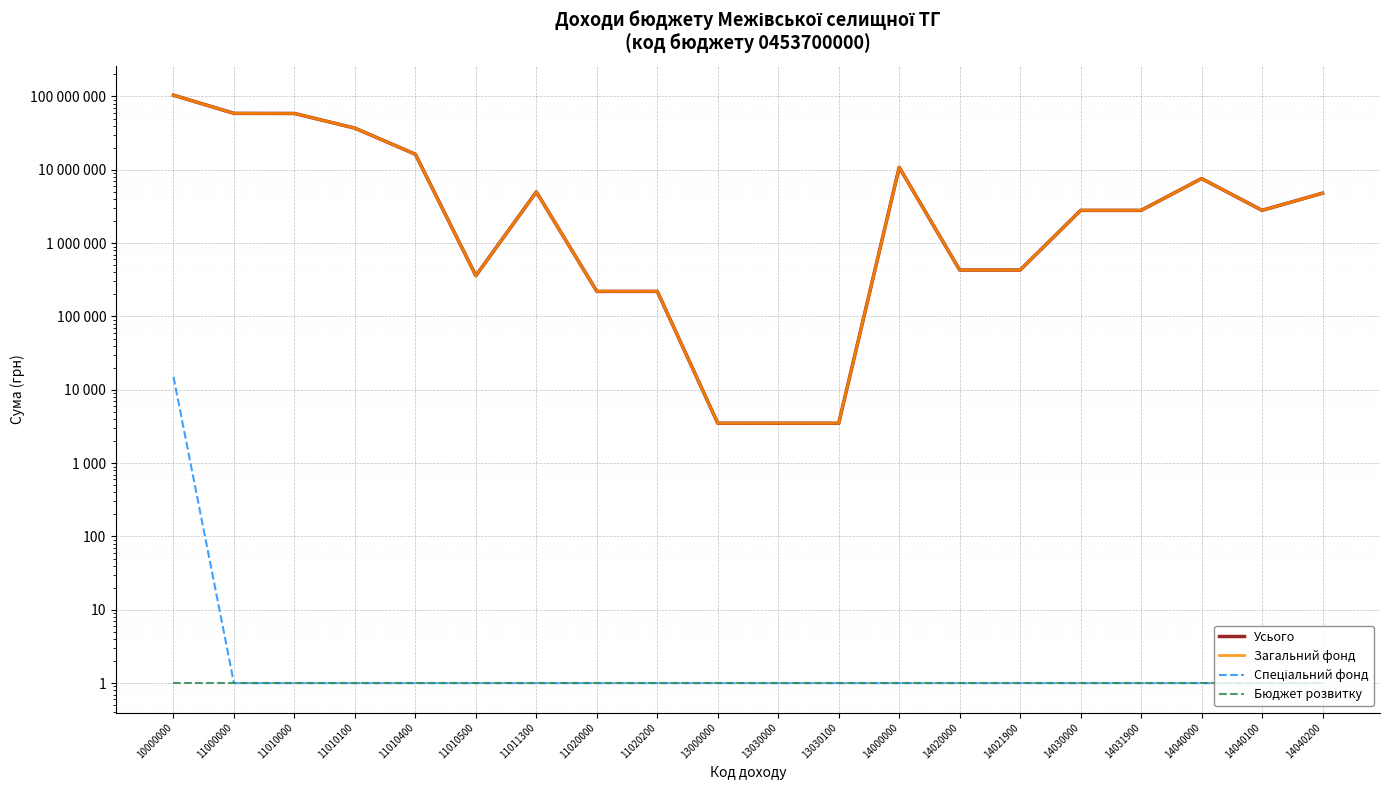

What is the value of the Усього point at the 2nd from the left?

58880000